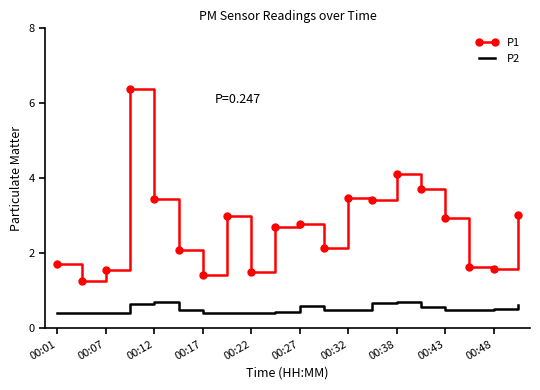

Which series has the largest total across all categories?

P1